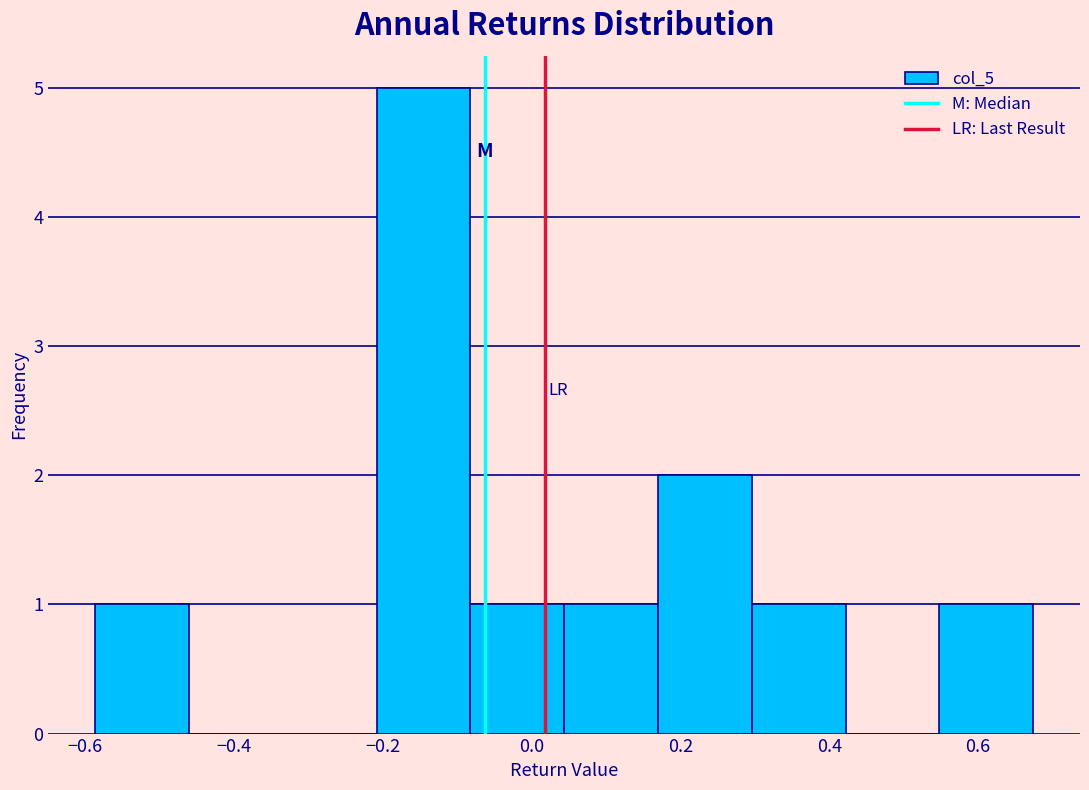

Reading left to right, transcribe this chart: for each bar, give the range it covers on the x-axis and its height. Neither the bar edges nor the heights are printed on the chart, so give them approximately, as read against the axes.

-0.58 to -0.46: 1
-0.46 to -0.34: 0
-0.34 to -0.20: 0
-0.20 to -0.08: 5
-0.08 to 0.04: 1
0.04 to 0.16: 1
0.16 to 0.30: 2
0.30 to 0.42: 1
0.42 to 0.54: 0
0.54 to 0.68: 1